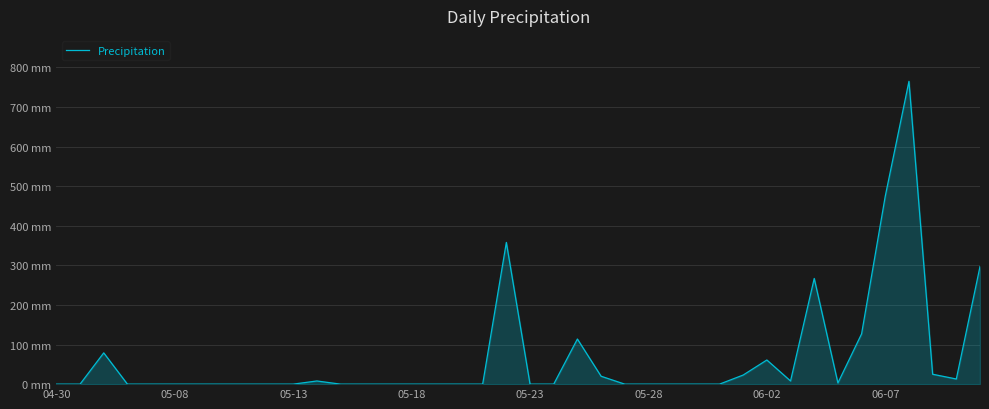

Does the chart have visible grid lines?

Yes